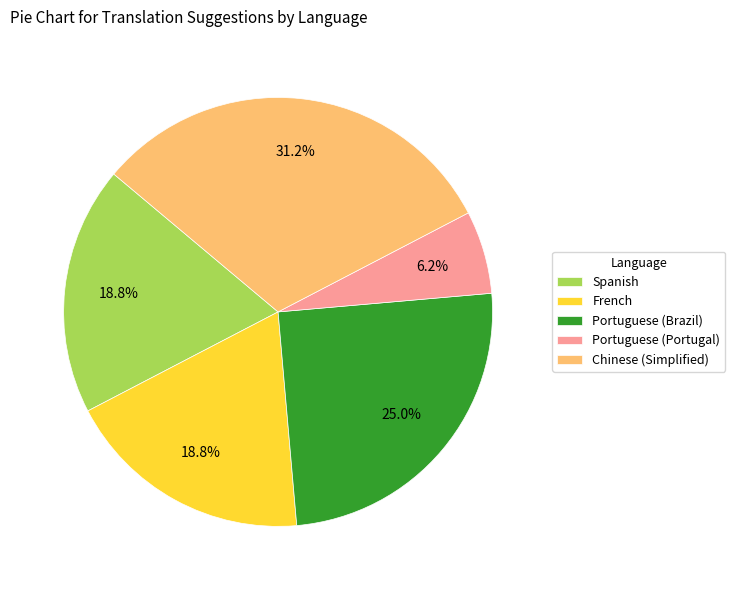

What percentage is the Portuguese (Portugal) slice, to the nearest percent?

6%